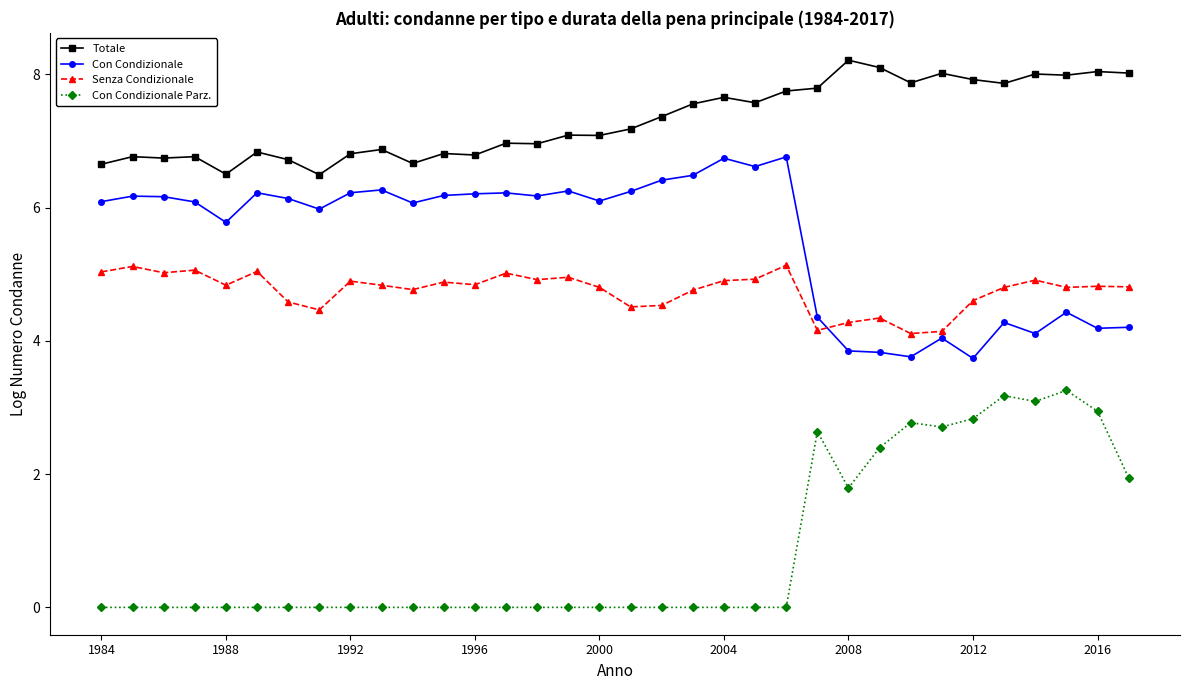

List the series in order of their peak value, highest first.

Totale, Con Condizionale, Senza Condizionale, Con Condizionale Parz.